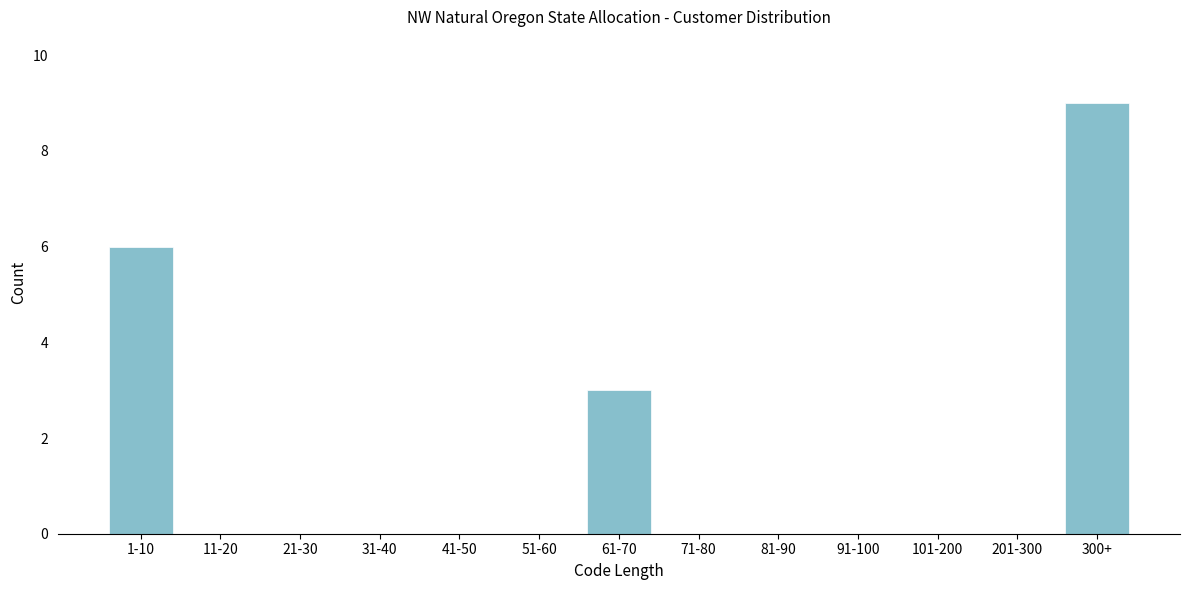

Reading left to right, list all the values displayed in this chart.

1-10=6	11-20=0	21-30=0	31-40=0	41-50=0	51-60=0	61-70=3	71-80=0	81-90=0	91-100=0	101-200=0	201-300=0	300+=9